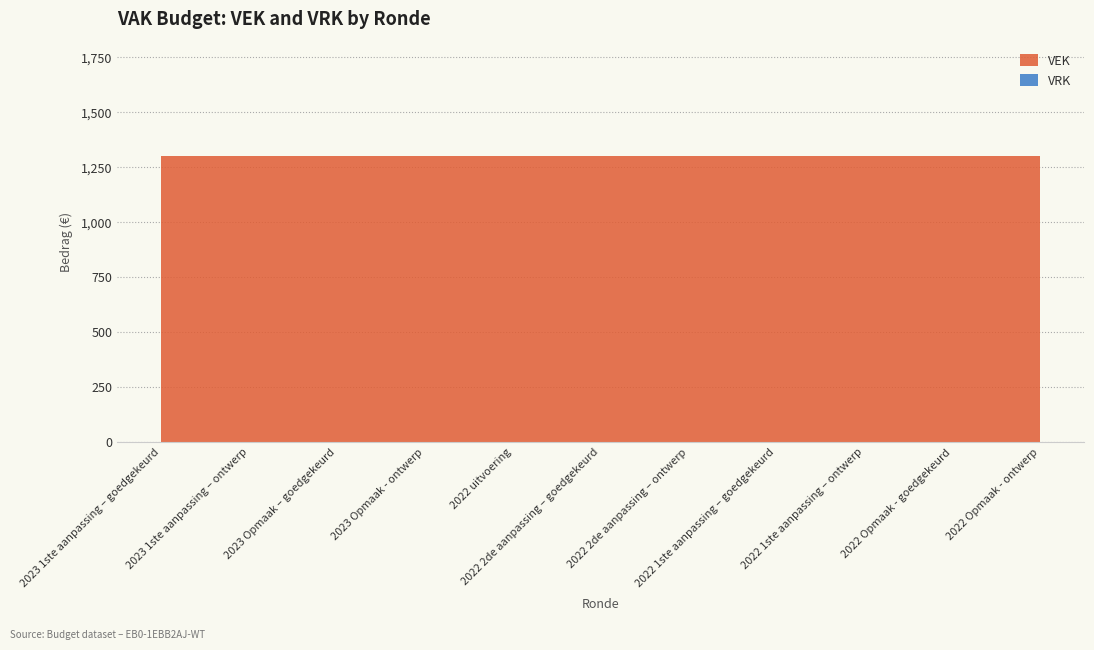

How many distinct data groups are displayed?

2